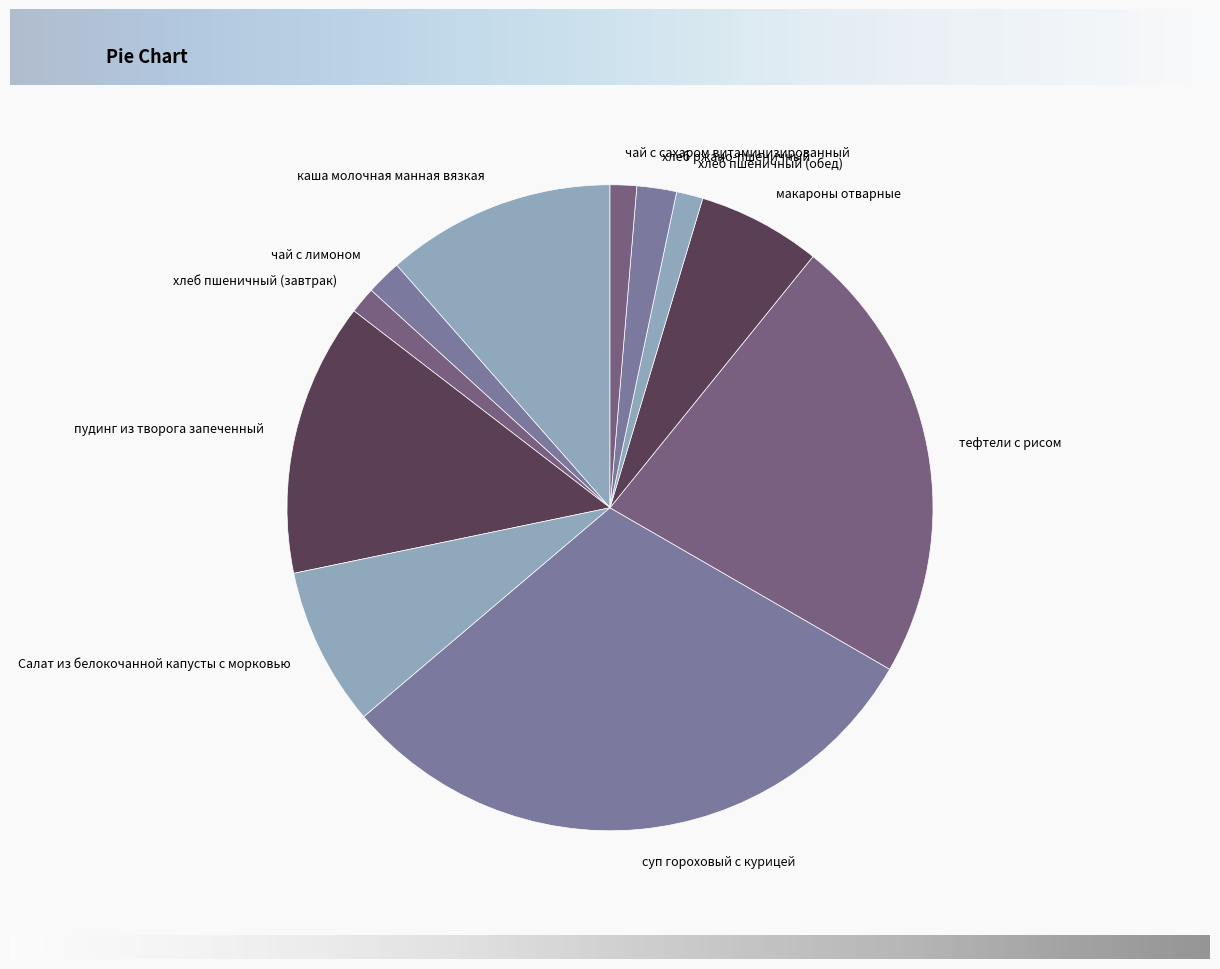

Which slice is the largest?

суп гороховый с курицей